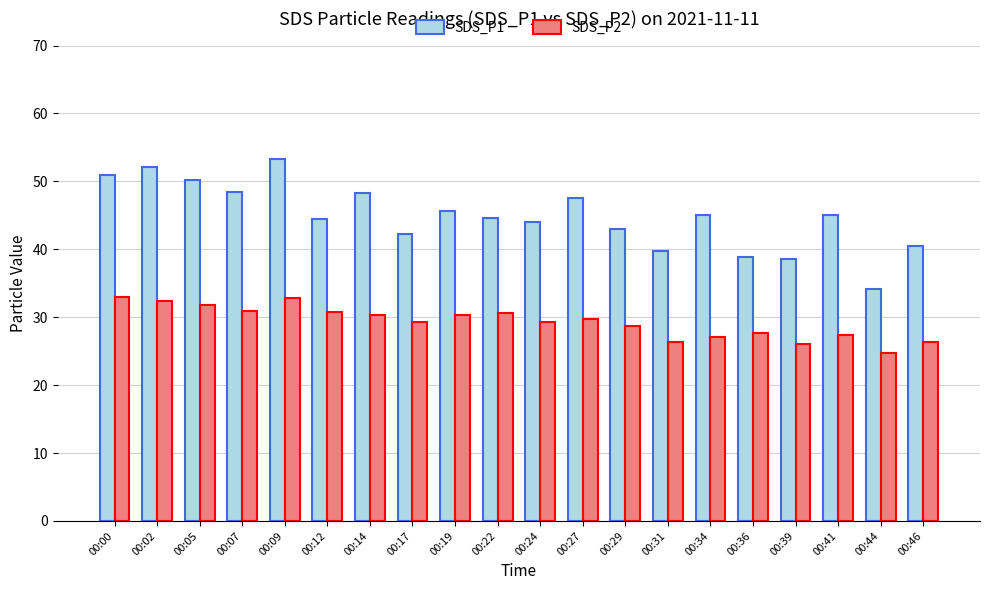

The SDS_P1 series shows 51.0 at 00:00. True or false?

True